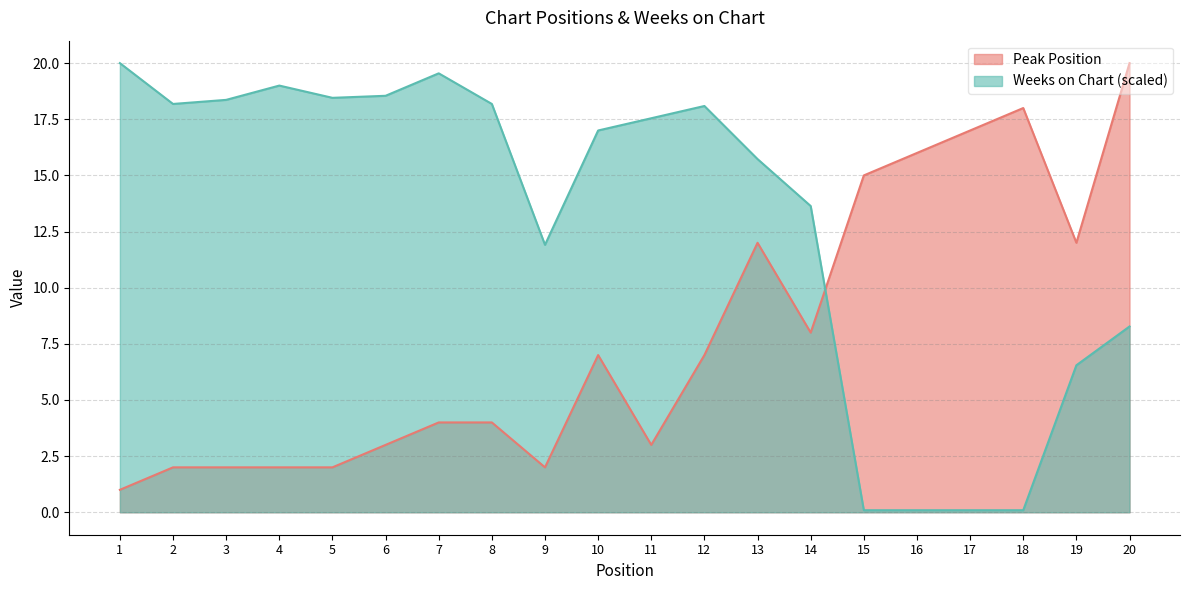

What is the maximum value shown in the chart?

20.0